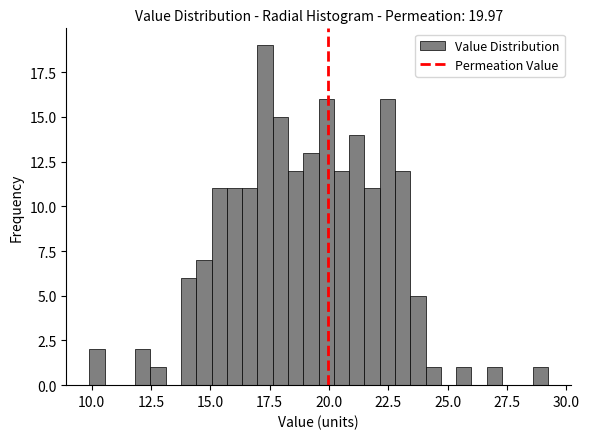

Around what value on the x-axis is the tallest bar? Give the approximate position of its centre, as read against the axis.

17.5